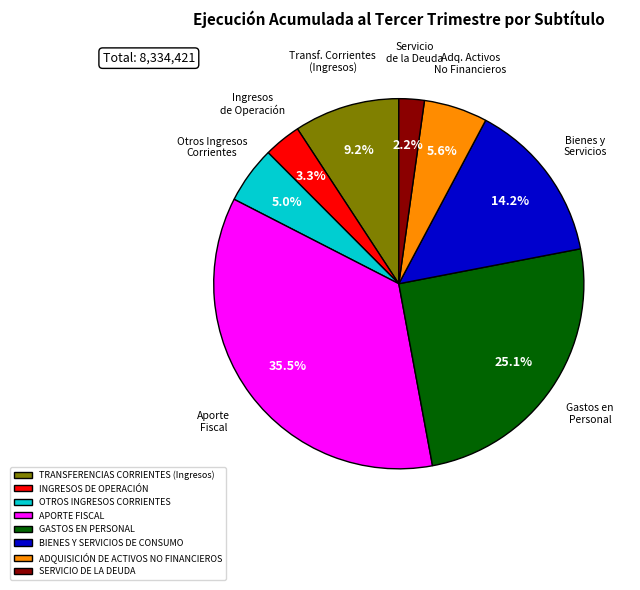

What portion of the pie excludes TRANSFERENCIAS CORRIENTES (Ingresos)?

90.8%